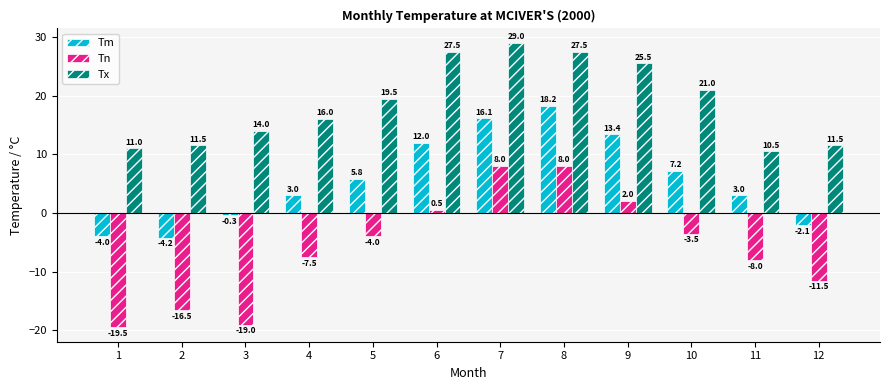

What is the total value across all series at 8?

53.7